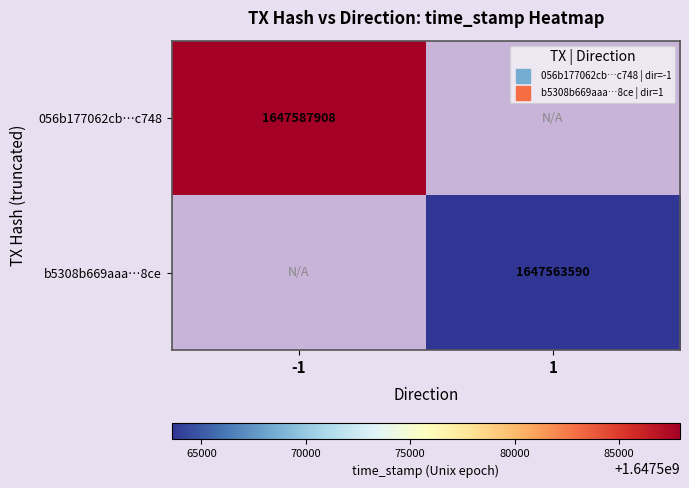

Between -1 and 1, which series saw the biggest shift?

056b177062cb…c748